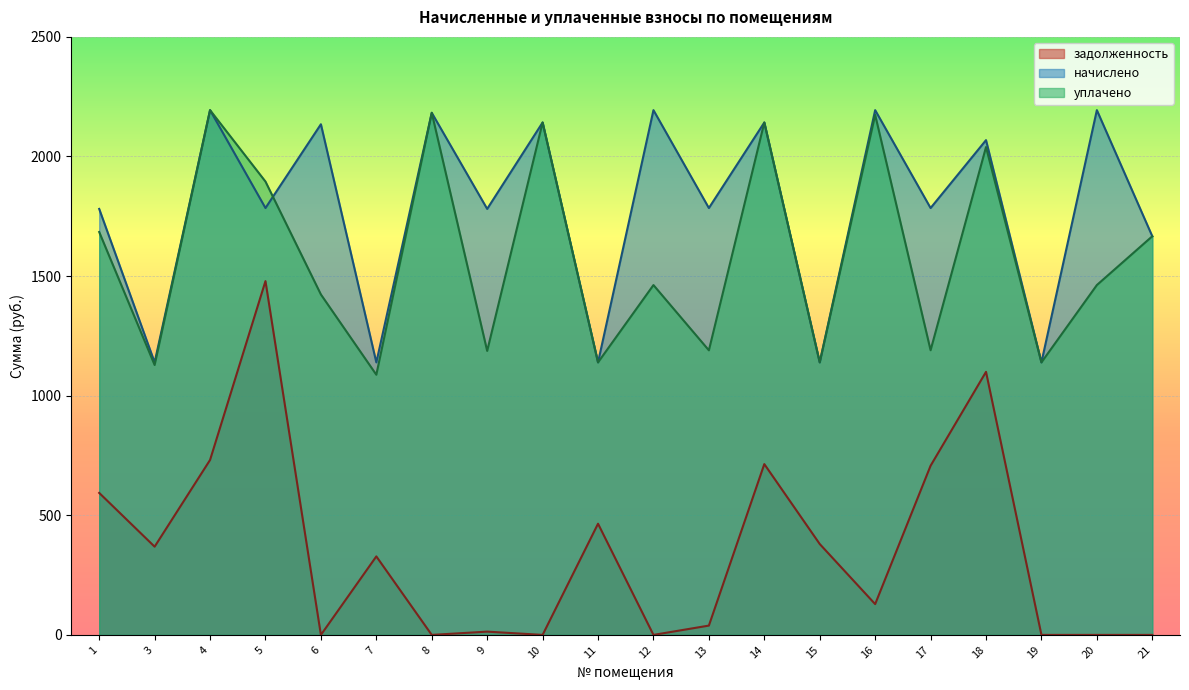

True or false: задолженность has more than 2 interior local peaks.

True